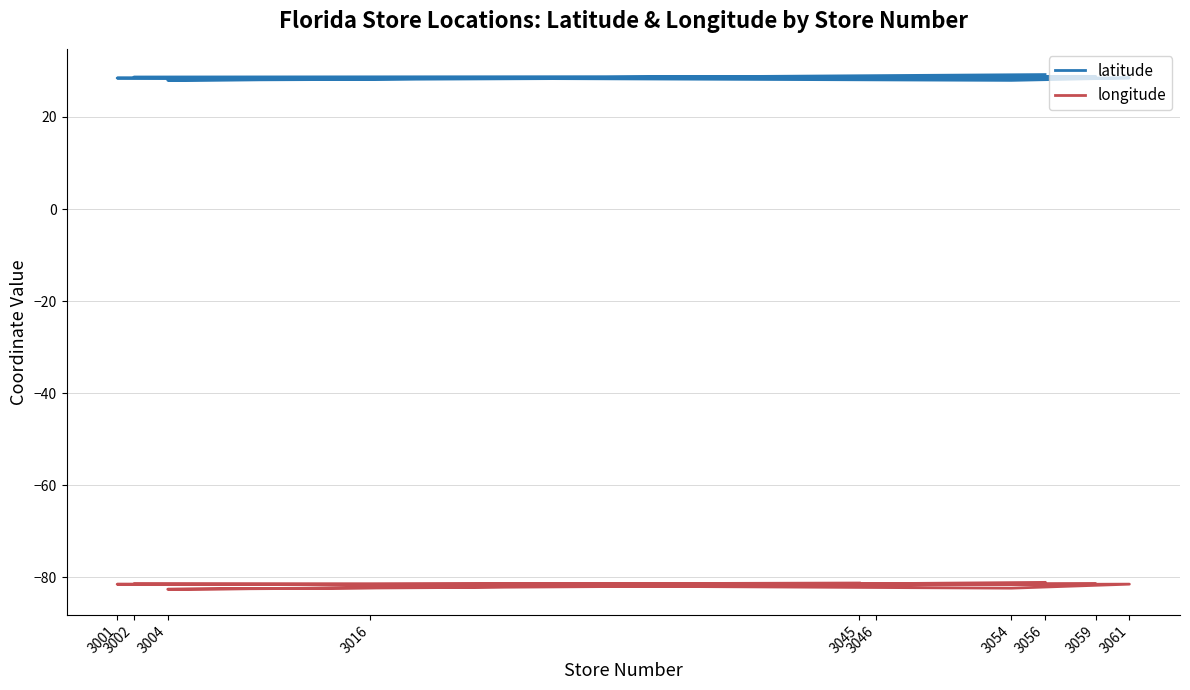

How many data points in latitude are above 28?

8